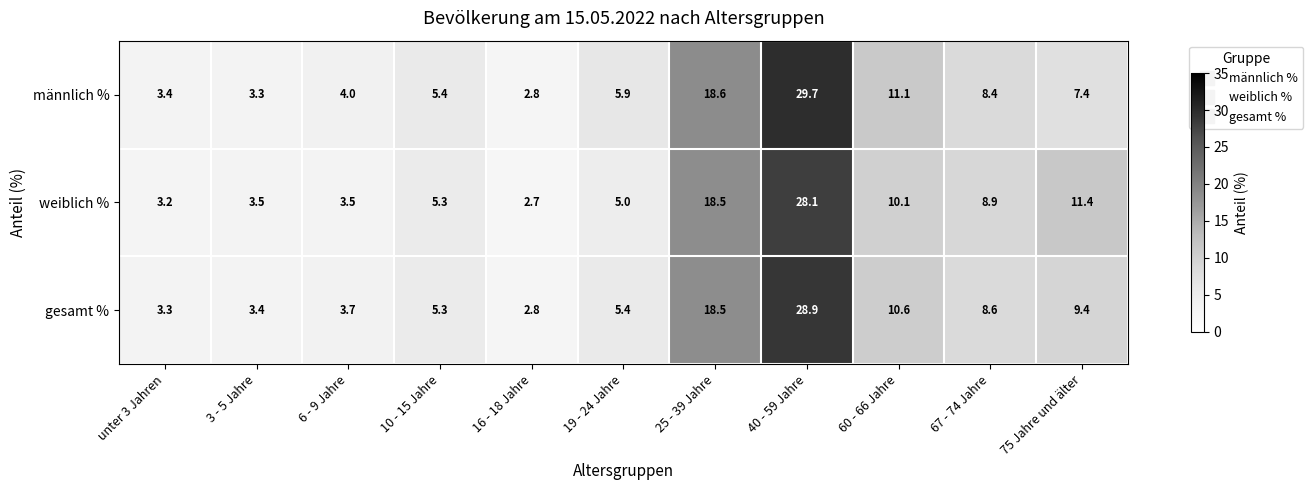

What is the sum of the weiblich % values at 67 - 74 Jahre and 25 - 39 Jahre?

27.4